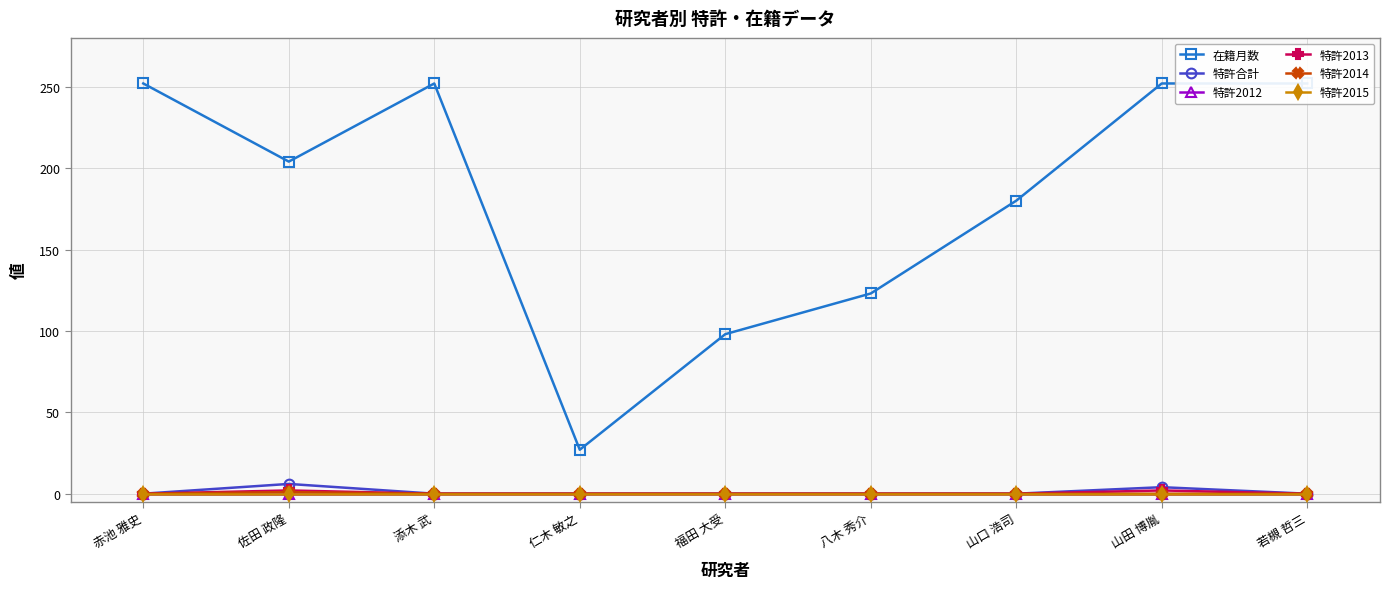

What is the label of the 4th point from the left?

仁木 敏之